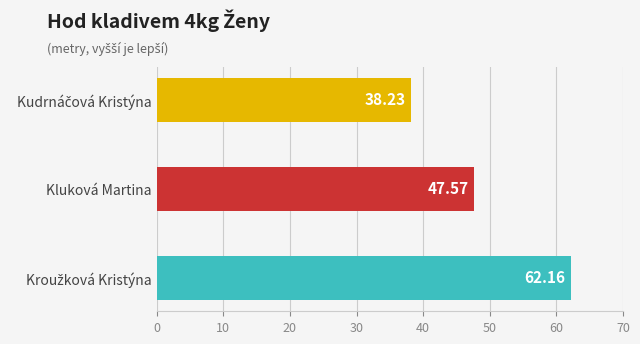

What is the sum of all values?

148.0